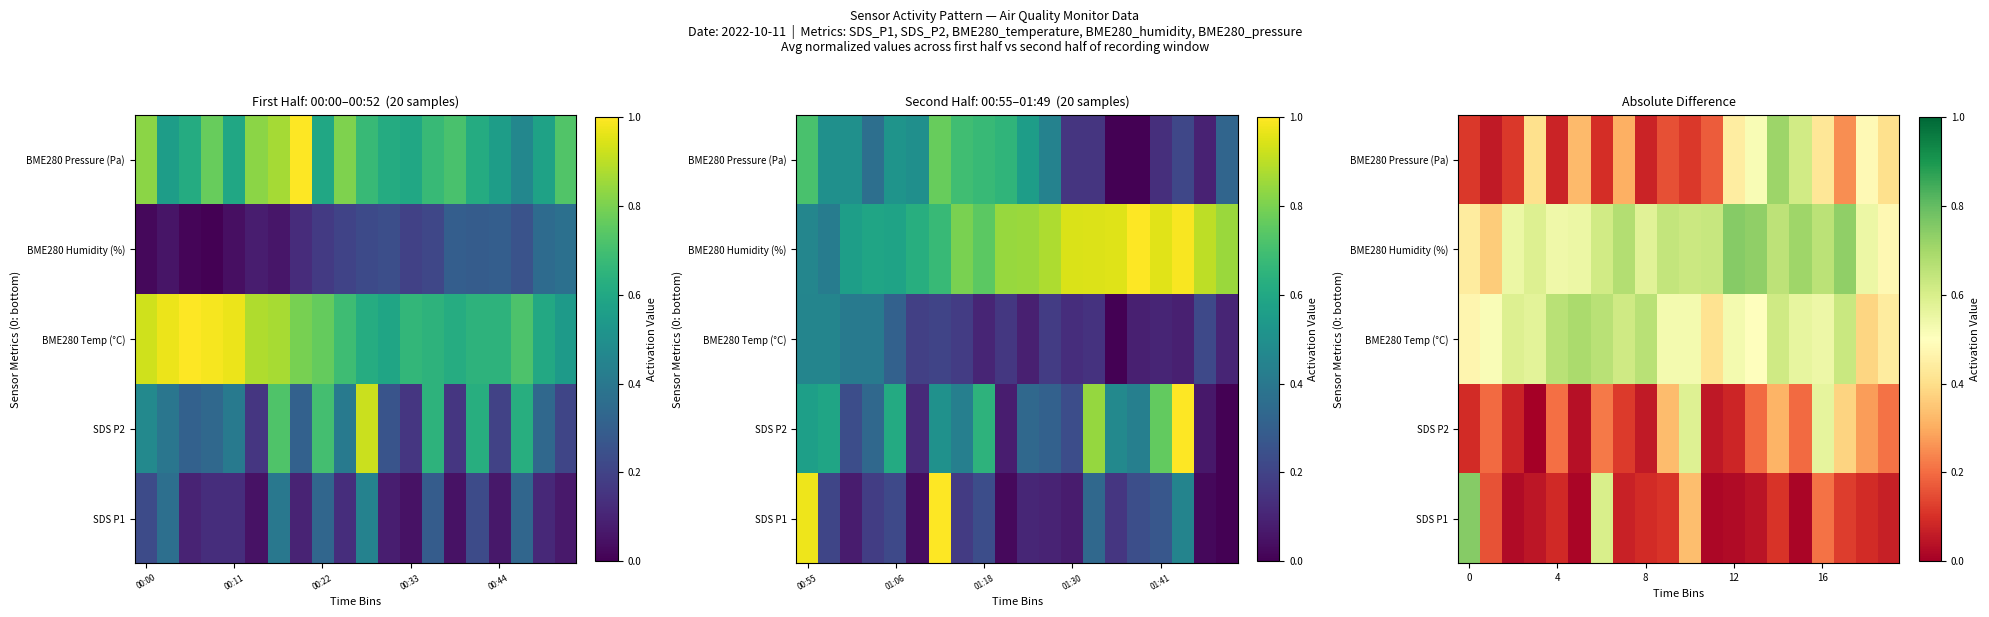

Which label corresponds to the largest value in the chart?

12